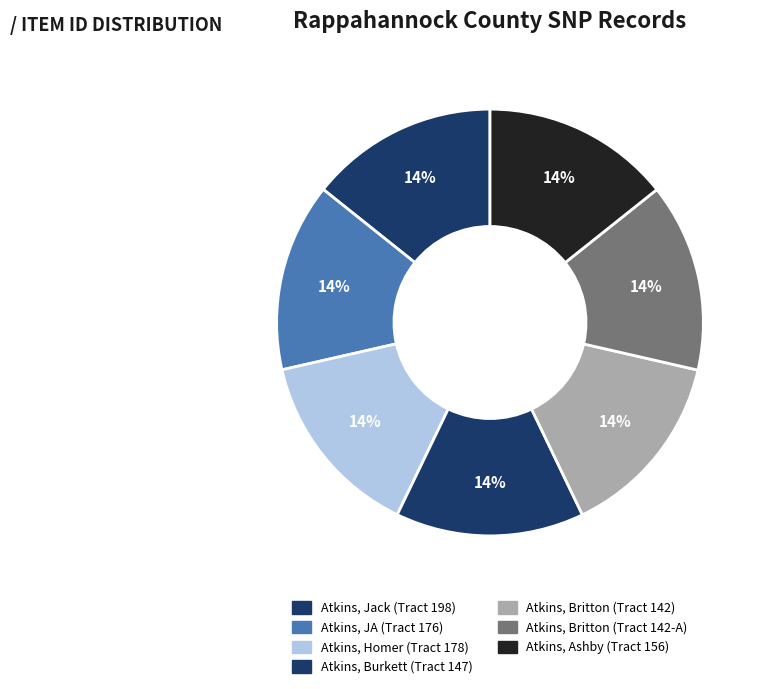

Does any single category account for the majority?

No